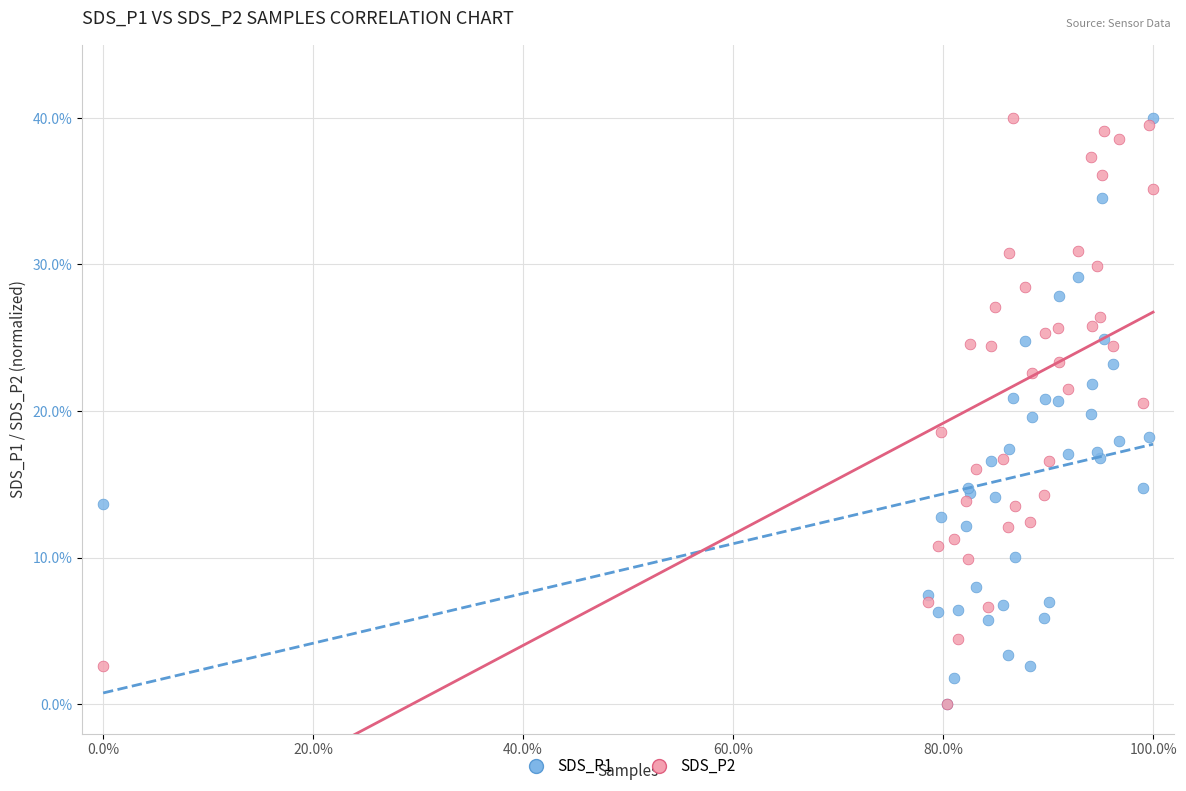

What are all the series names shown in the legend?

SDS_P1, SDS_P2